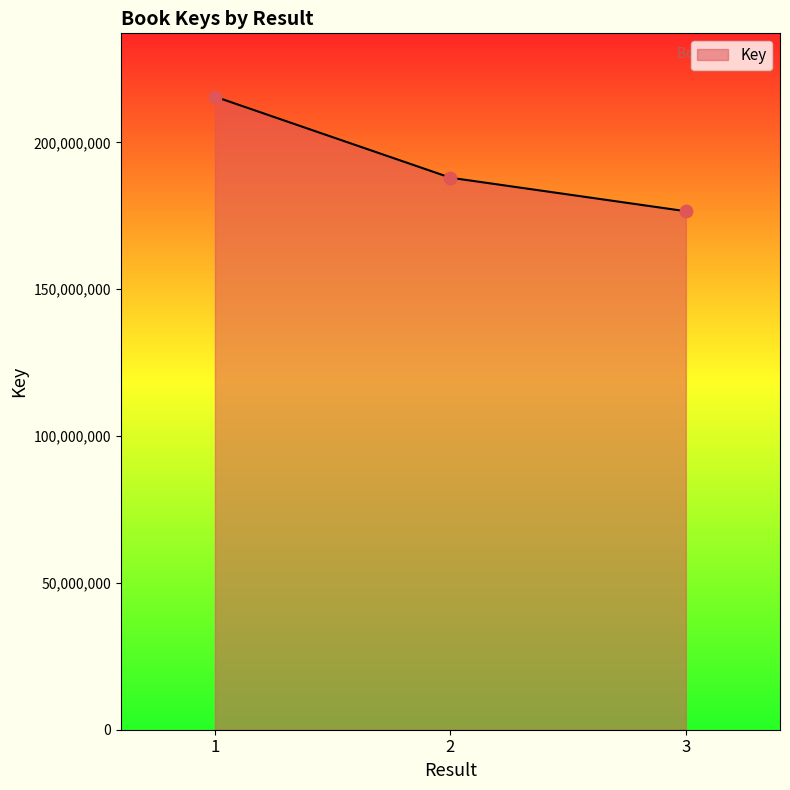

Between 3 and 1, which is larger?

1